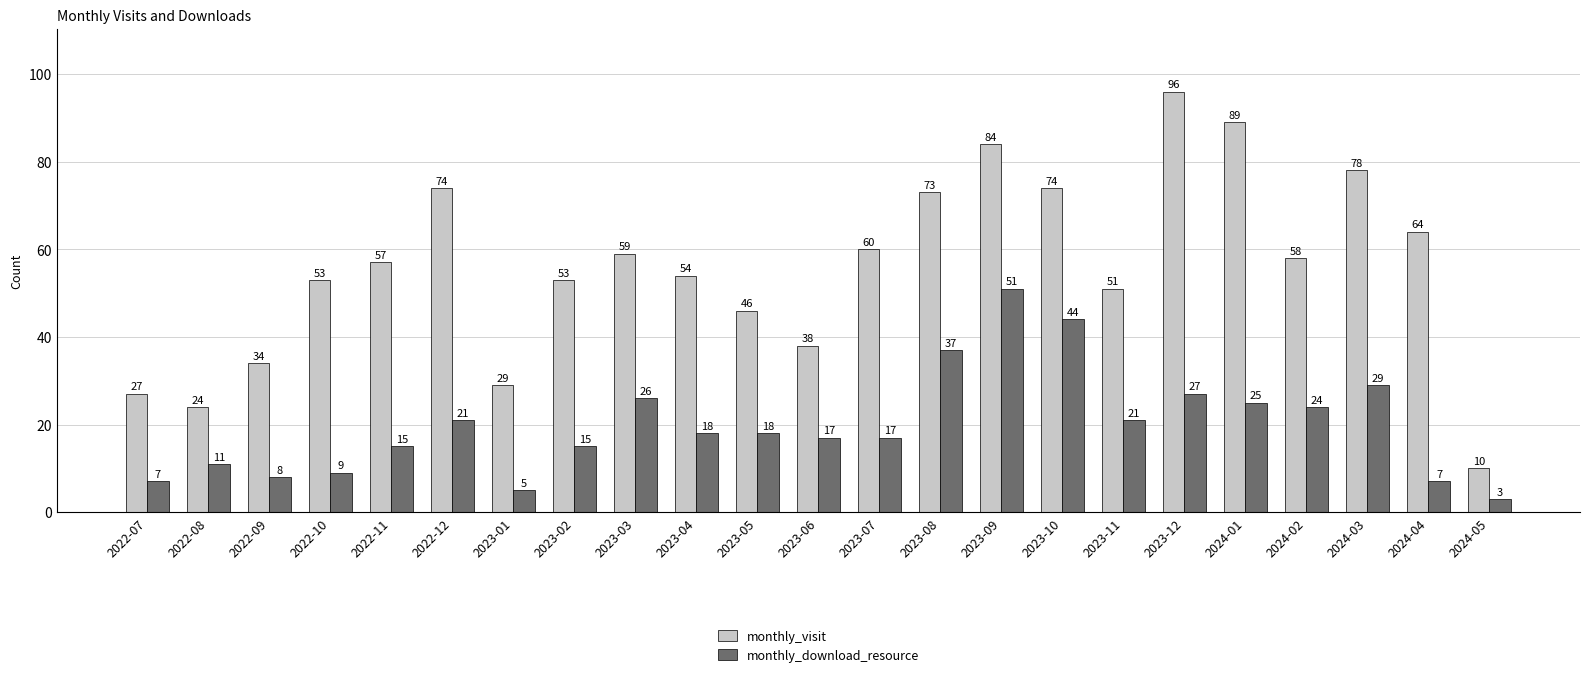

Is it true that monthly_visit equals 59 at 2023-03?

True